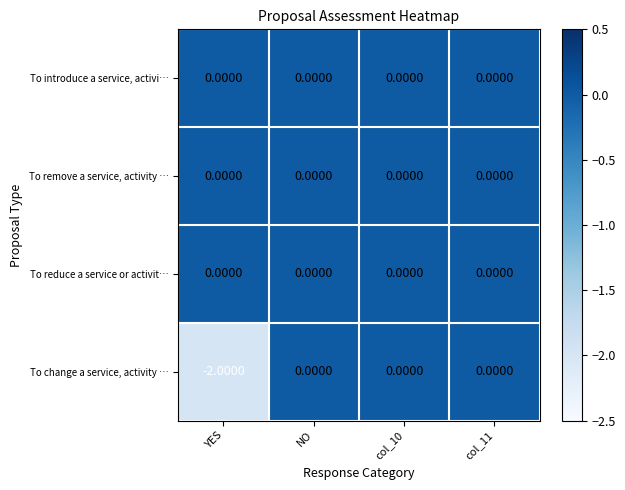

Which category has the lowest value in the To change a service, activity … series?

YES